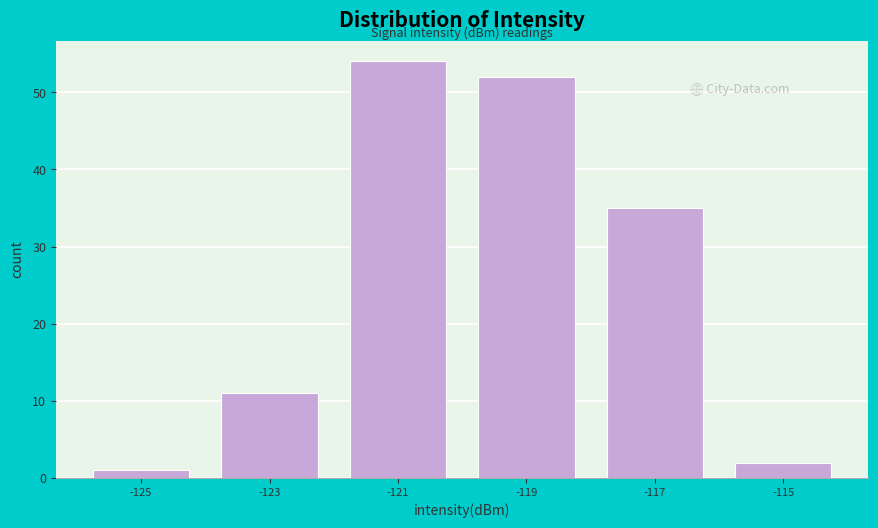

Reading right to left, transcribe all the data shown in this chart.

2	35	52	54	11	1